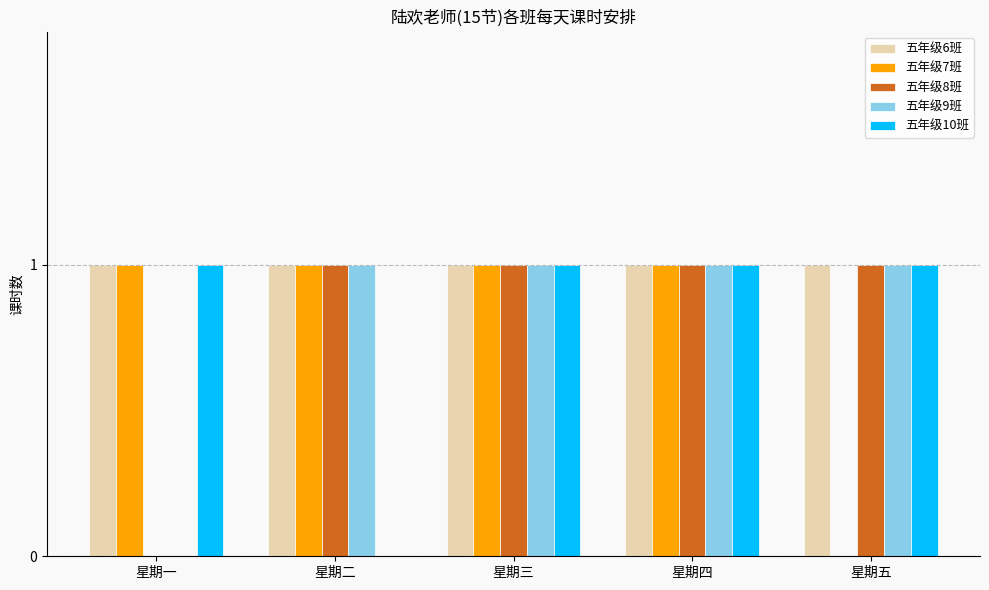

What is the sum of all 五年级7班 values?

4